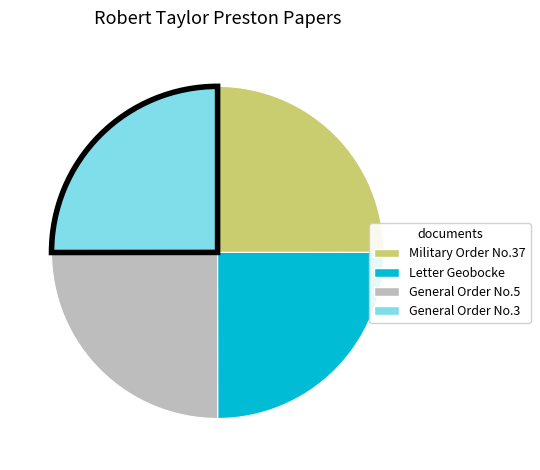

Is there any slice that represents more than half of the pie?

No